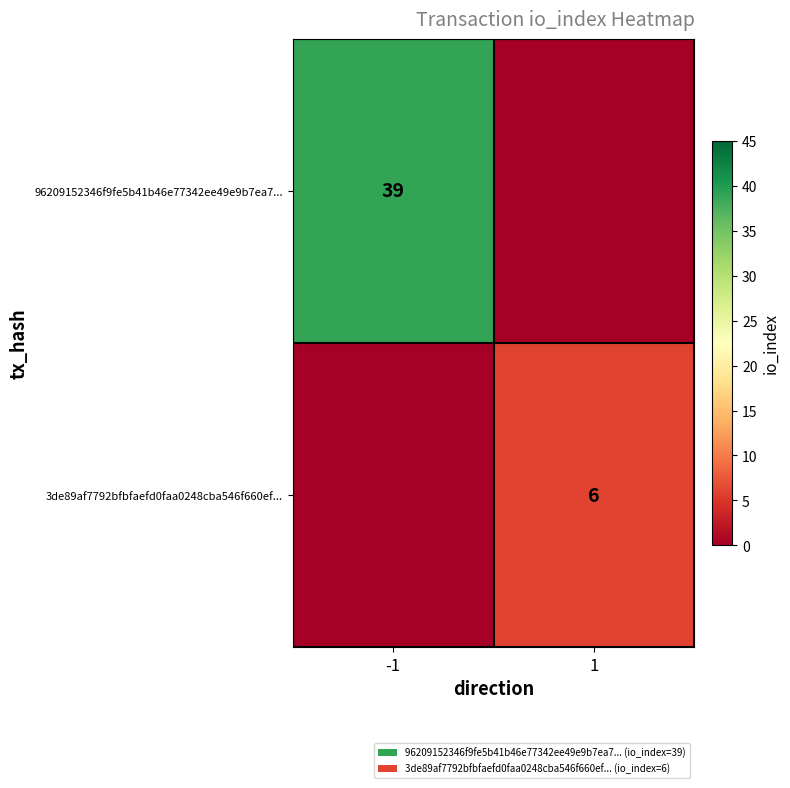

True or false: 96209152346f9fe5b41b46e77342ee49e9b7ea7... has a value of 58 at -1.

False